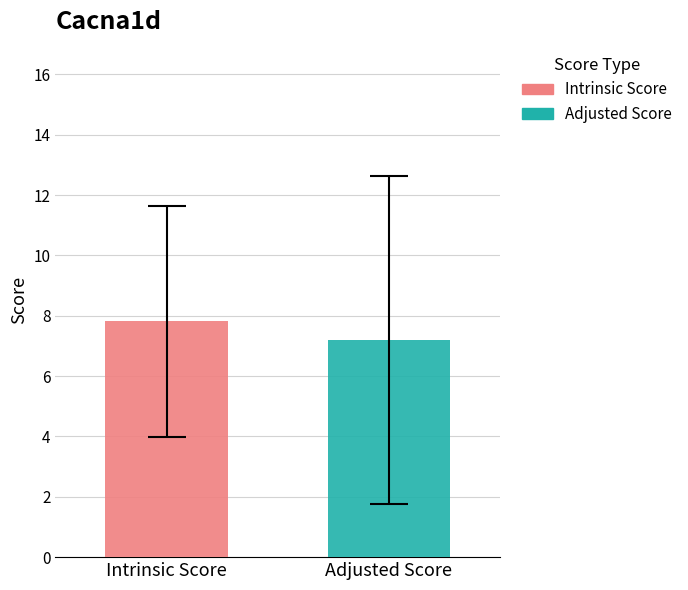

What is the smallest value displayed?

7.2